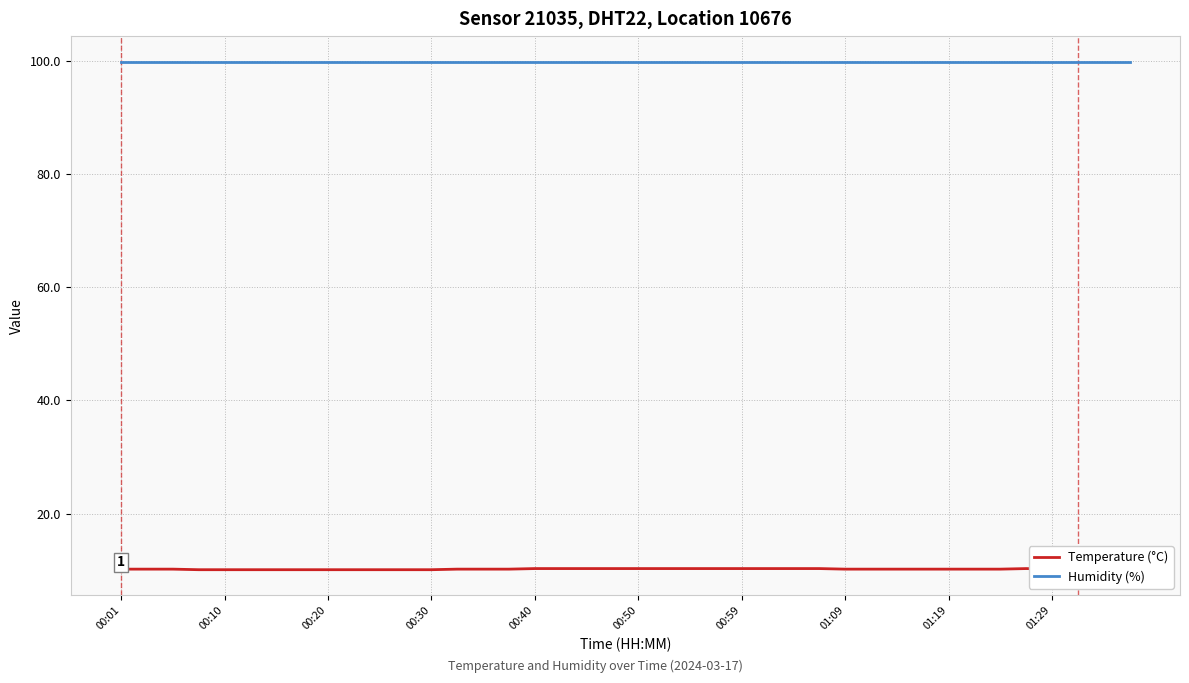

True or false: Temperature (°C) has a value of 13.8 at 15.

False